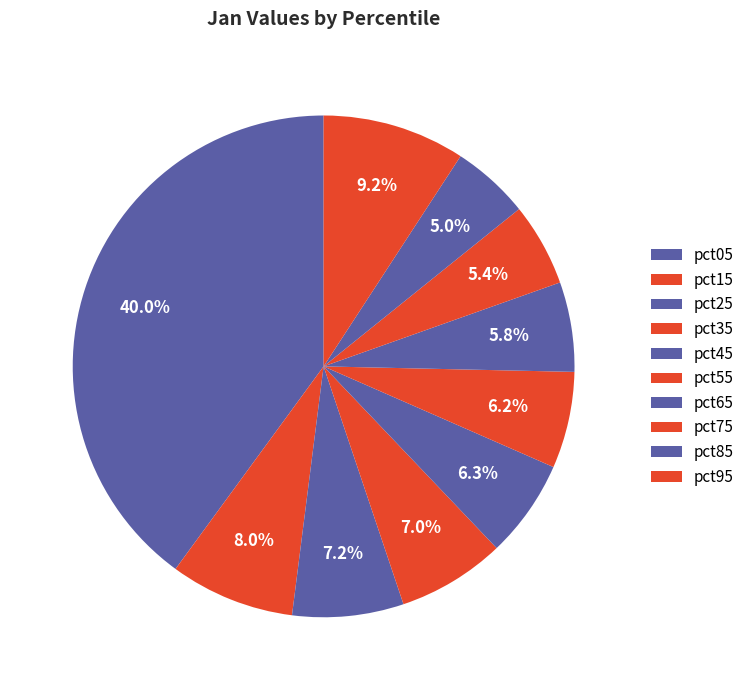

Count the number of slices in the pie.

10